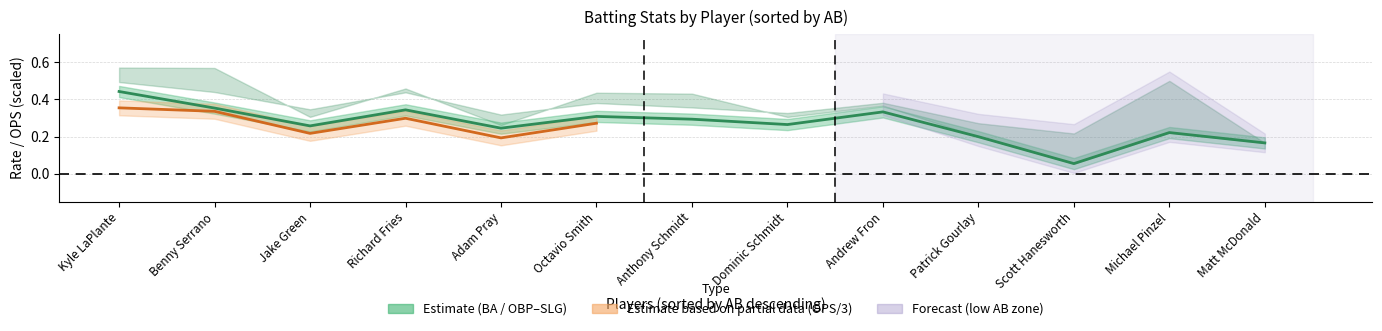

How many SLG values are between 0 and 1?

13